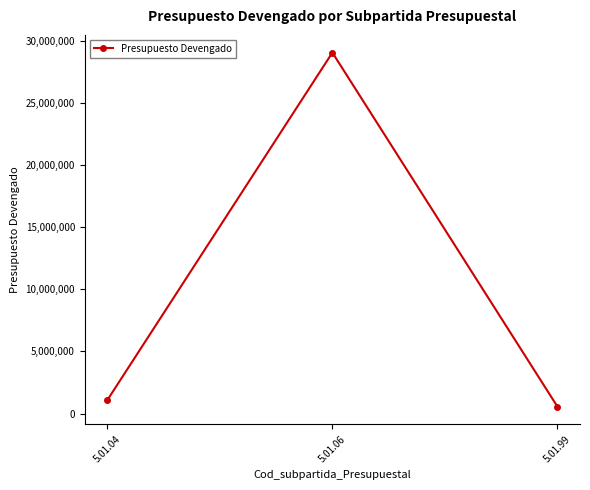

What is the approximate value at 5.01.04?

1075244.8